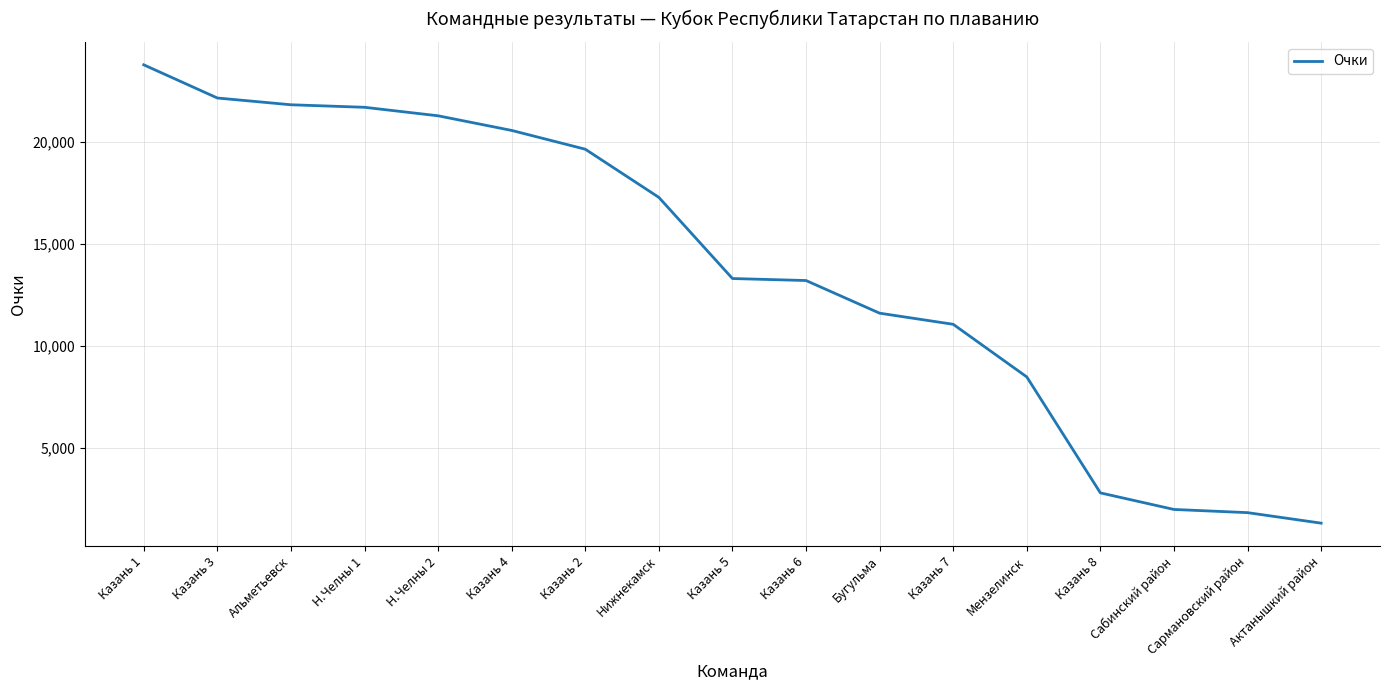

How many lines are shown in the chart?

1